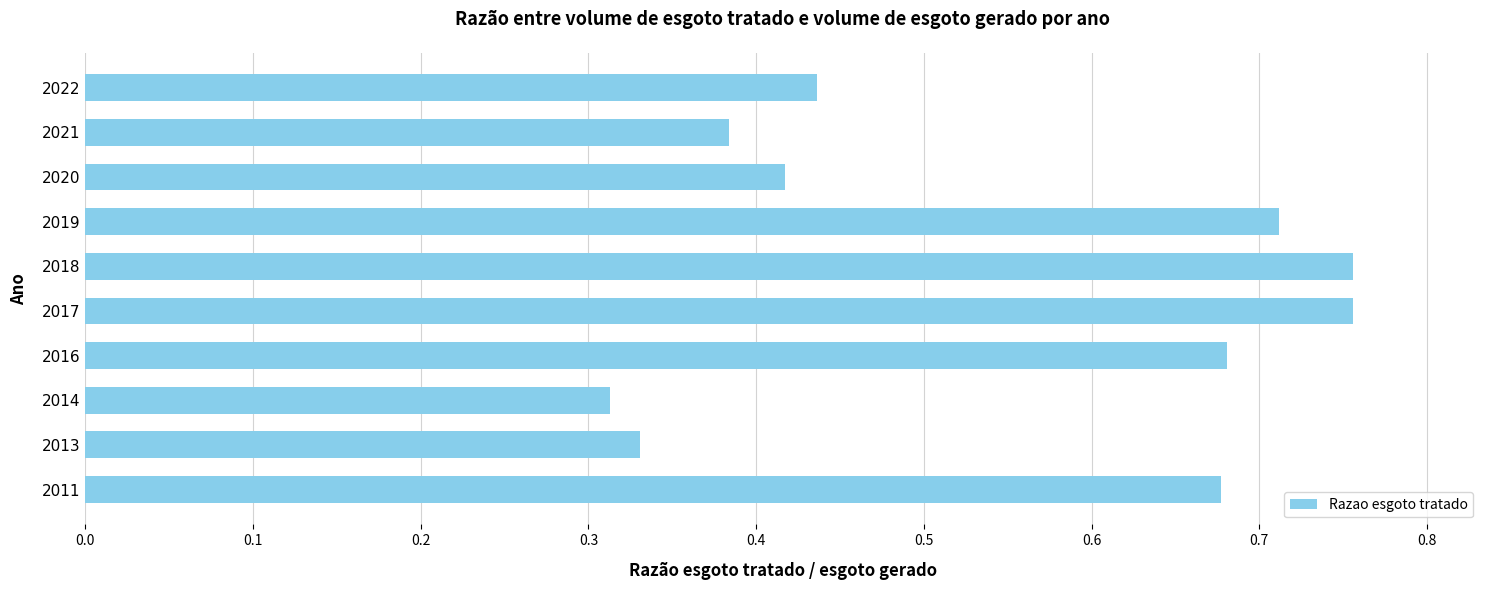

At which label is the value closest to 0?

2014